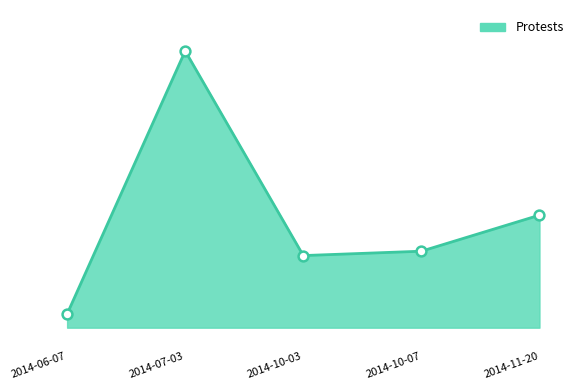

Does the chart have visible grid lines?

No